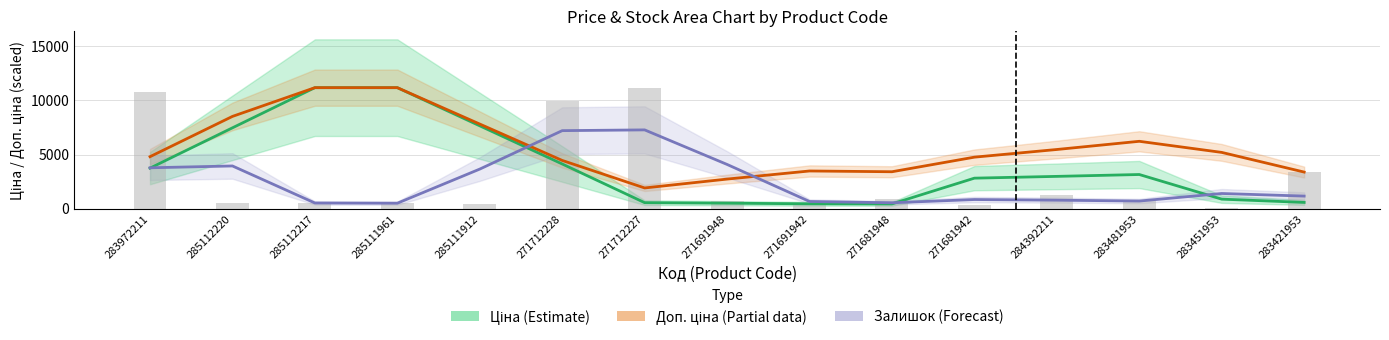

What value does the Залишок (Forecast) series have at 283451953?

1389.8